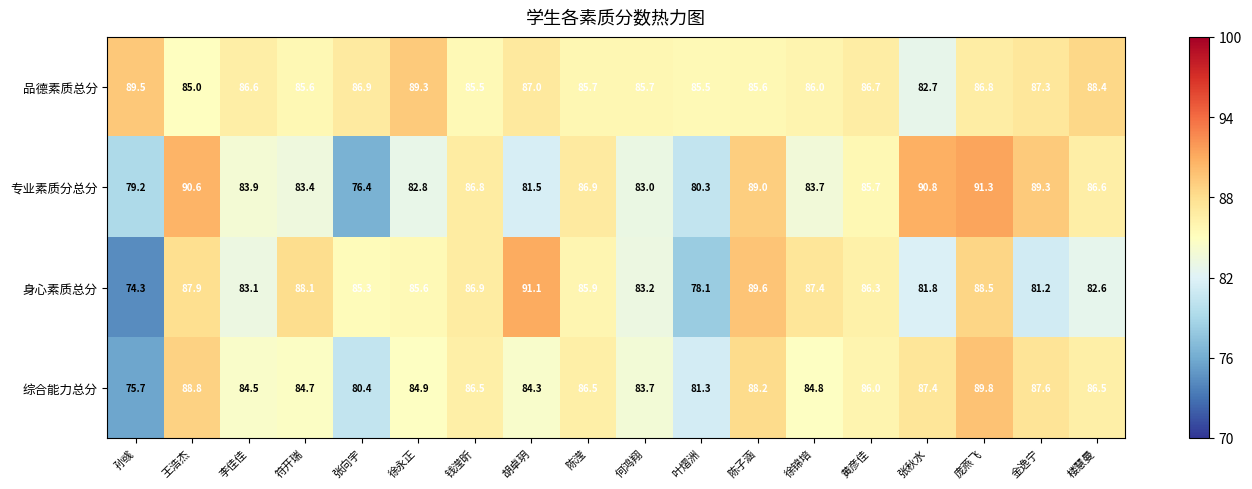

What is the difference between the 专业素质分总分 values at 孙彧 and 叶熠洲?

1.1